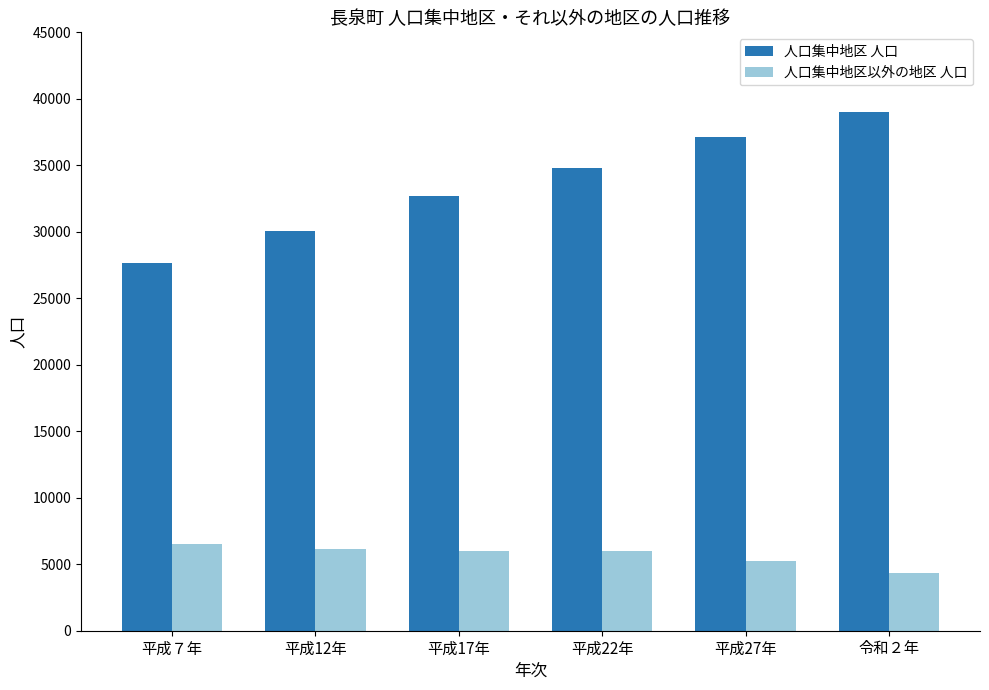

What is the maximum value shown in the chart?

39022